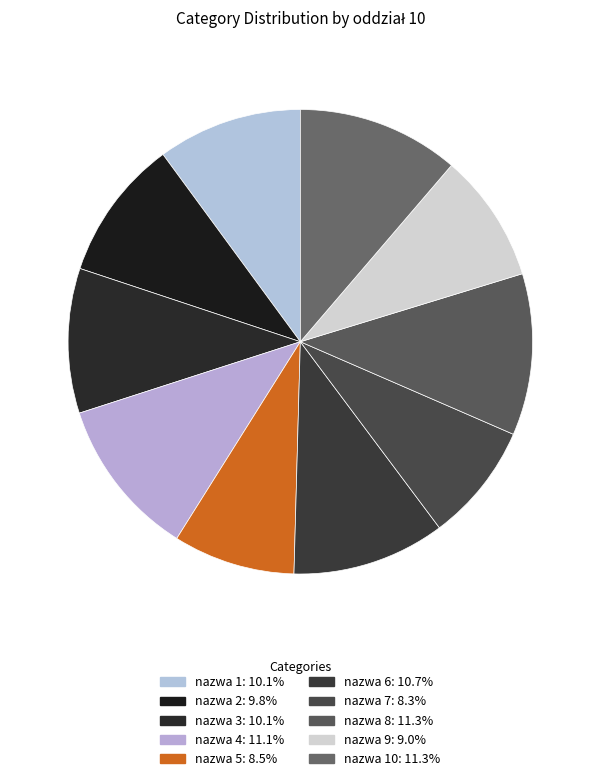

How many segments does this pie chart have?

10